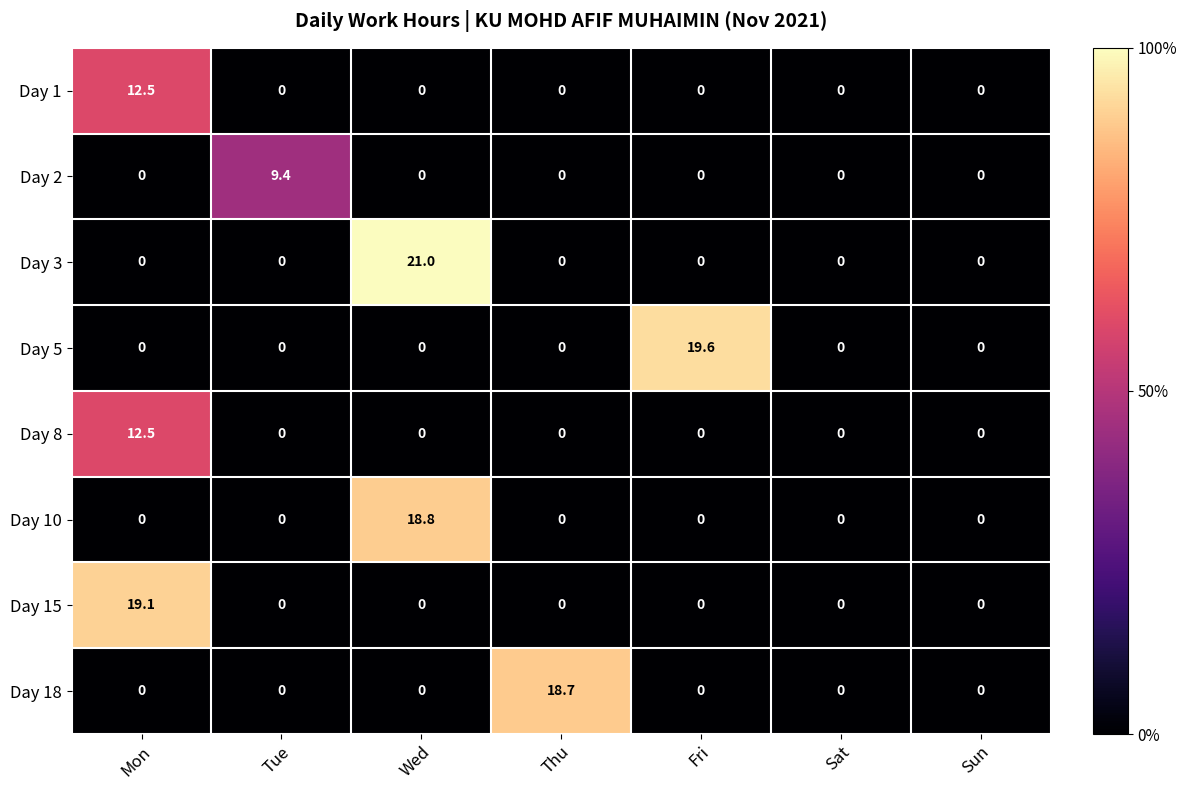

At how many categories does at least one series exceed 11?

4